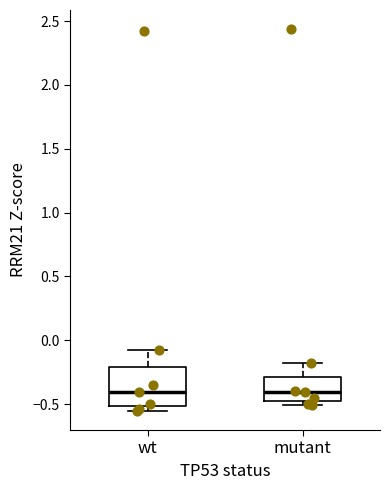

Reading left to right, read every box against the y-axis: the position of its median line, the range the box covers, and the ends of its whiskers. The values are not printed on the chart, so give them approximately, as read against the axis.

wt: median -0.40, box -0.50 to -0.20, whiskers -0.55 to -0.10
mutant: median -0.40, box -0.45 to -0.30, whiskers -0.50 to -0.20